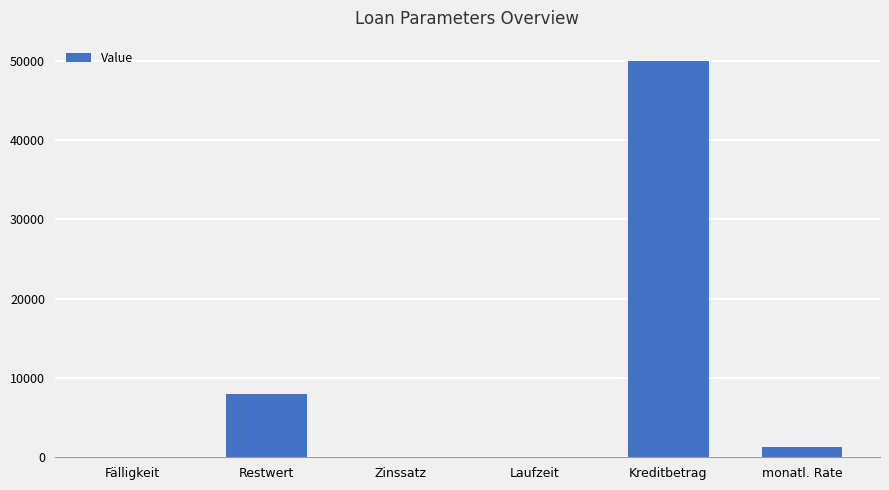

What is the change in value from Kreditbetrag to monatl. Rate?

-48730.4